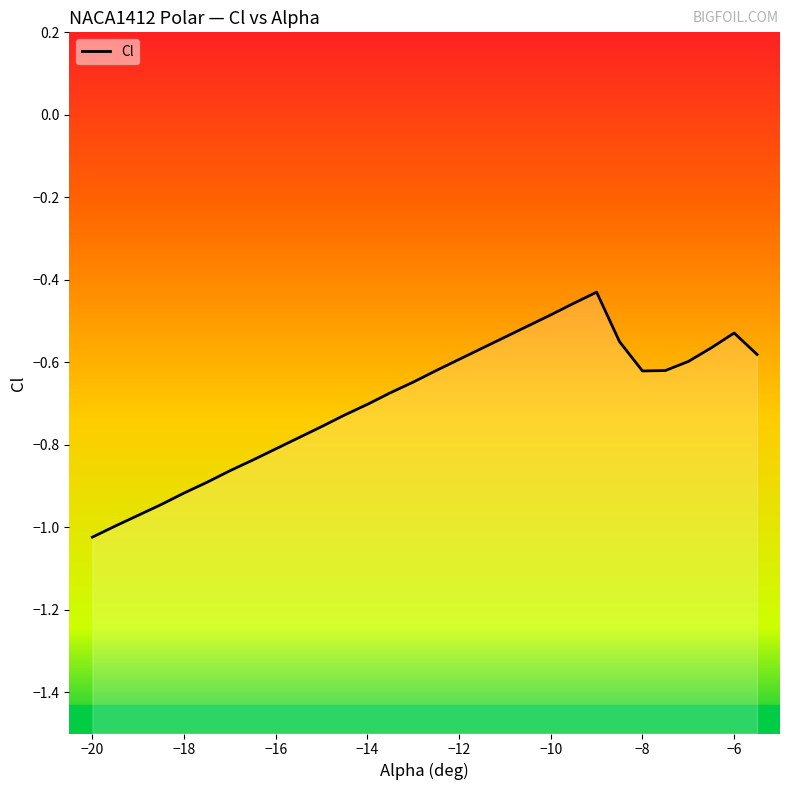

What is the minimum value shown in the chart?

-1.0